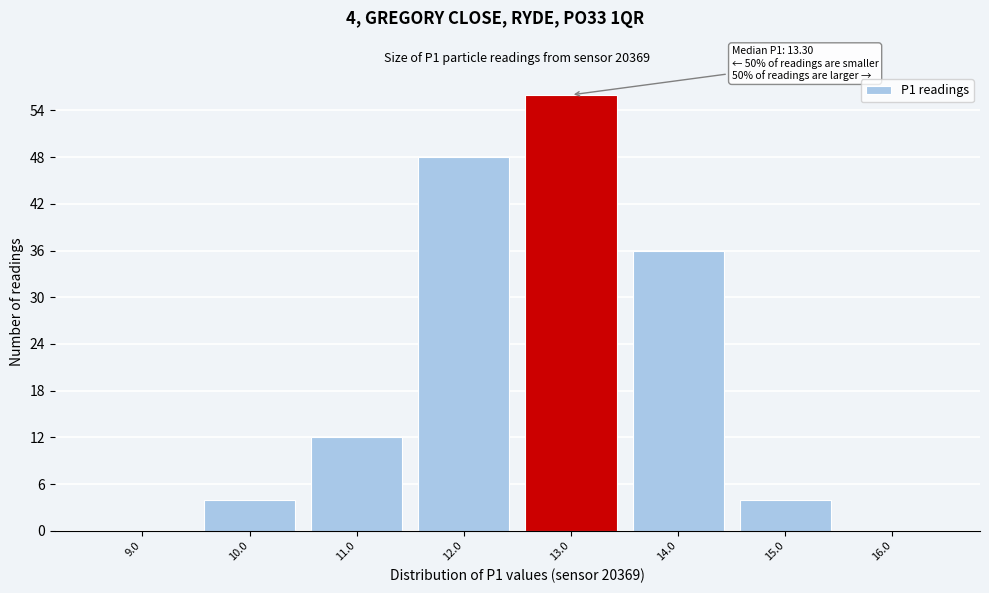

Reading left to right, what are all the values shown in this chart?

9.0=0	10.0=4	11.0=12	12.0=48	13.0=56	14.0=36	15.0=4	16.0=0